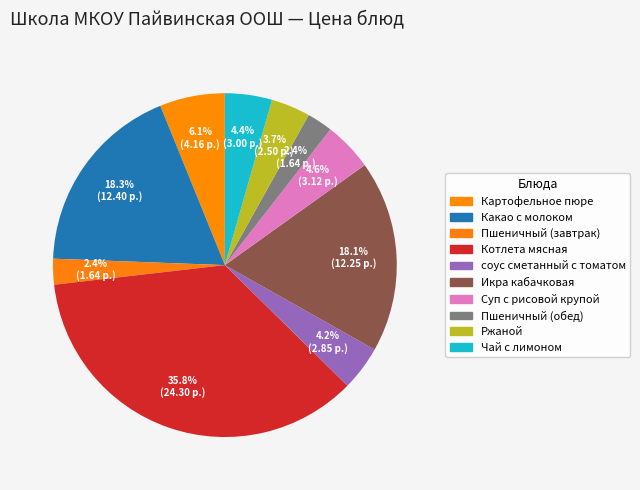

Count the number of slices in the pie.

10